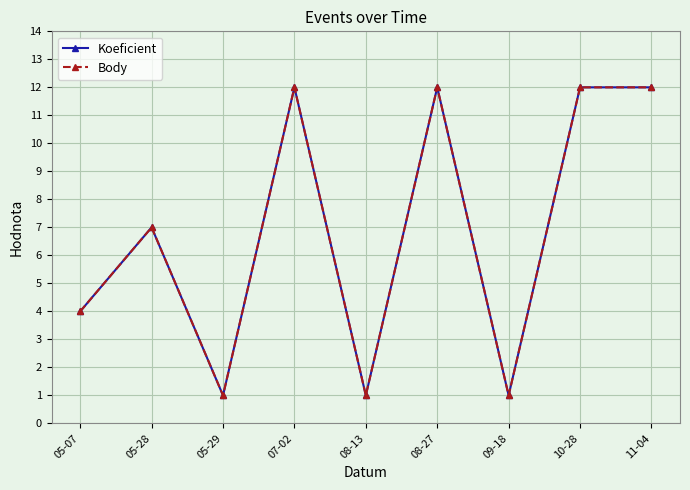

Rank the series by their maximum value, from highest to lowest.

Koeficient, Body